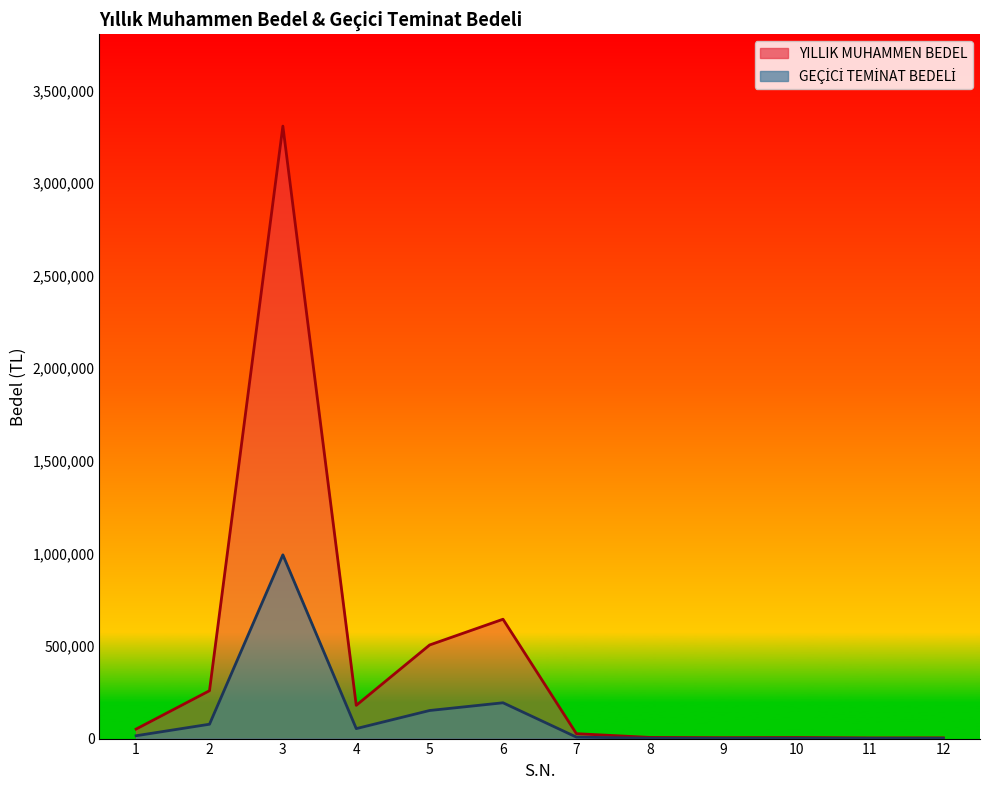

How many data points does each series have?

12